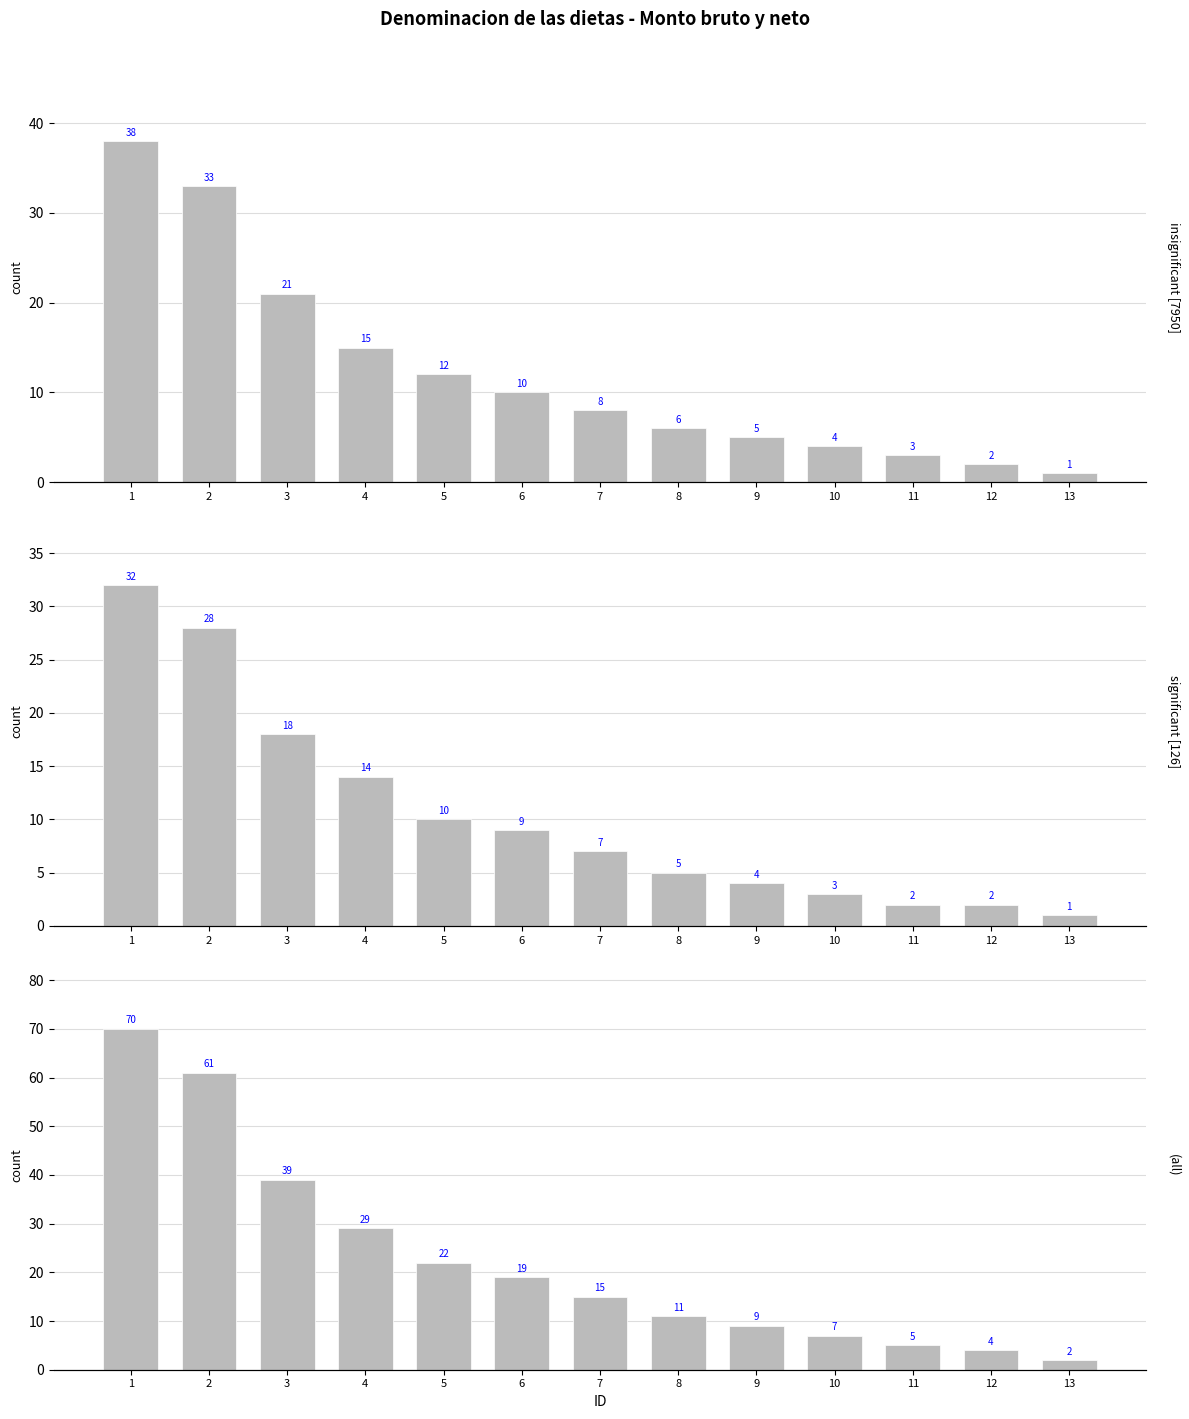

Are the bars grouped side by side (vs. stacked)?

Yes